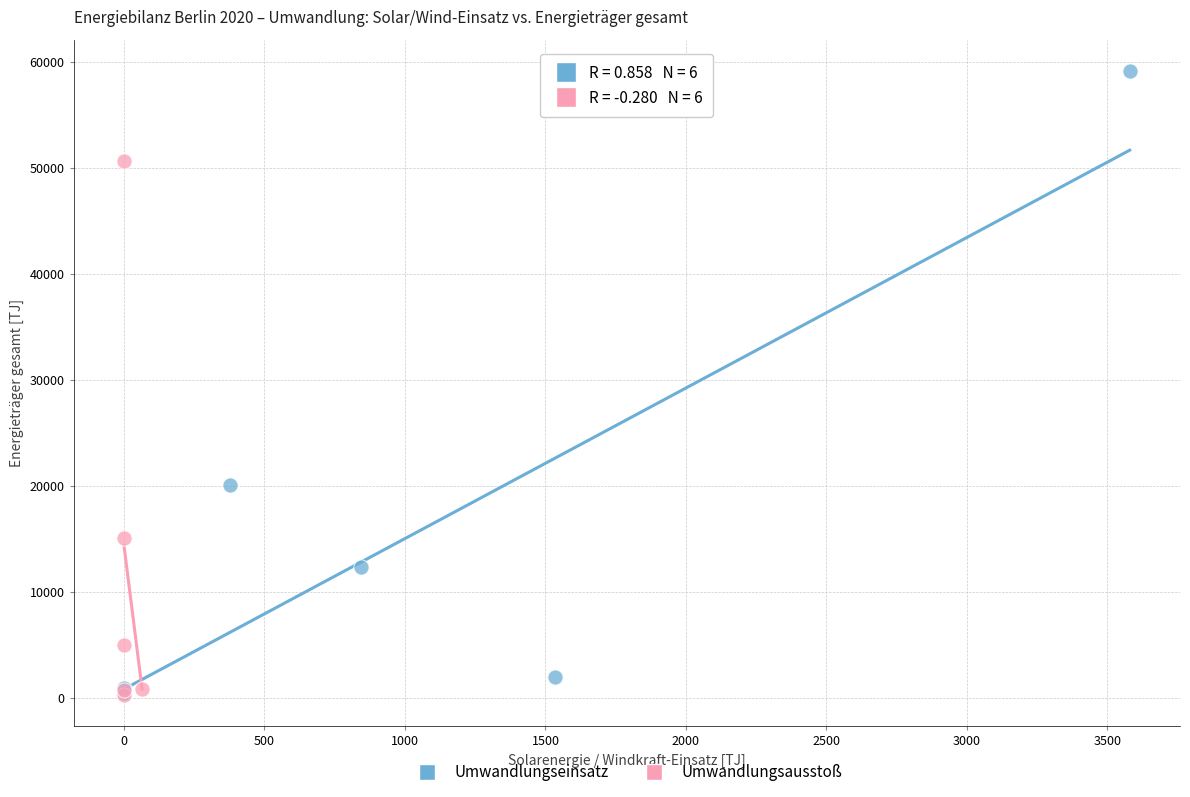

Which series has the largest Y range (max minus min)?

Umwandlungseinsatz